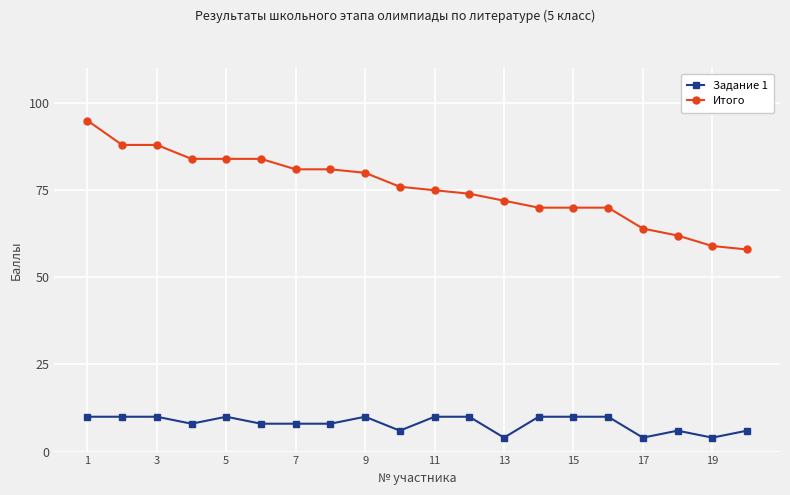

What is the value of the Задание 1 point at the 14th from the left?

10